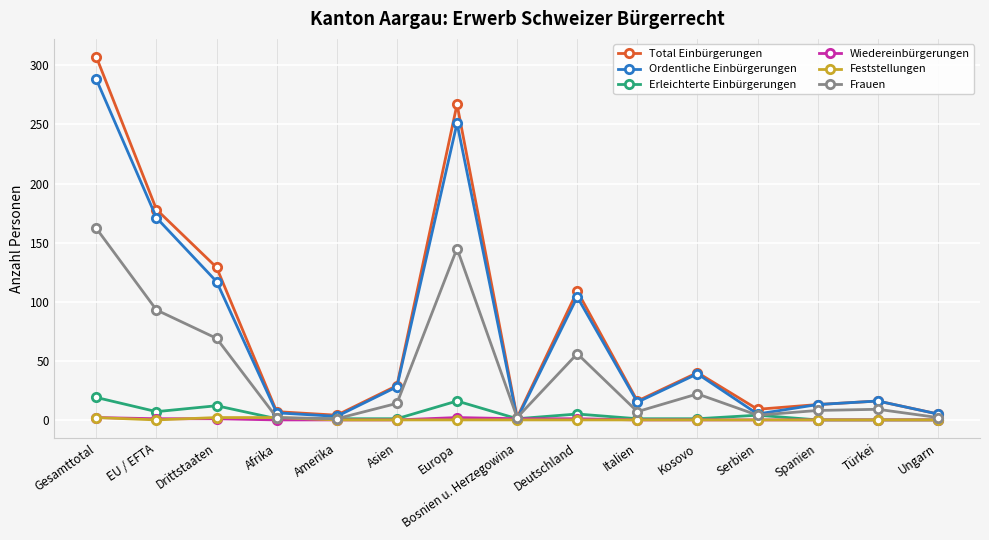

What is the value of the Frauen point at the 7th from the left?

145